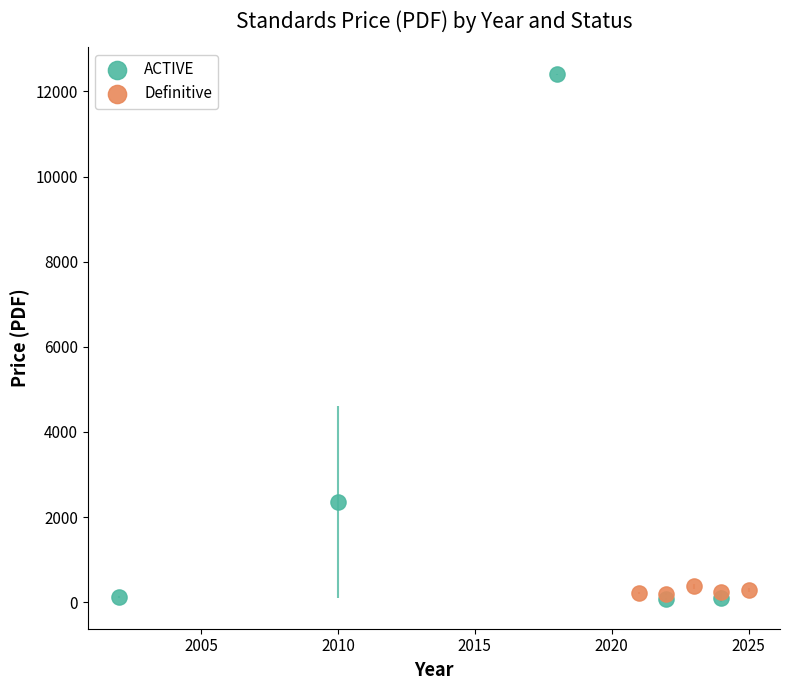

Which series has the widest spread of Y values?

ACTIVE